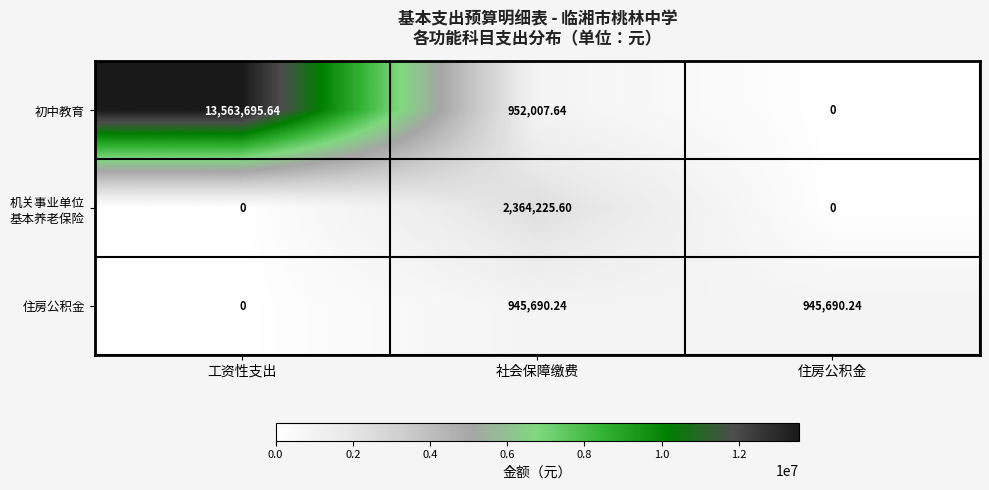

Which category has the highest value in the 初中教育 series?

工资性支出